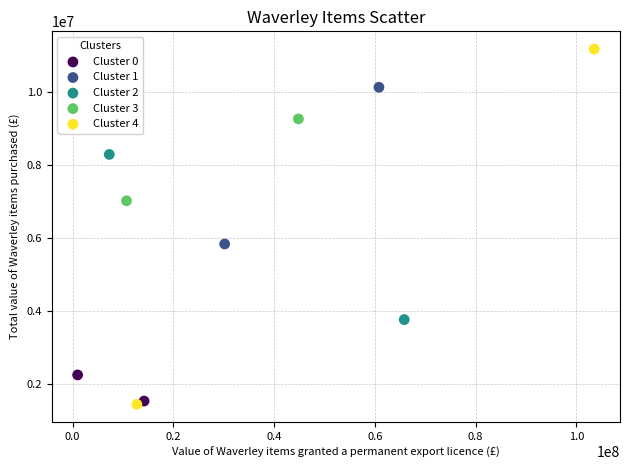

Which series contains the highest Y value?

Cluster 4